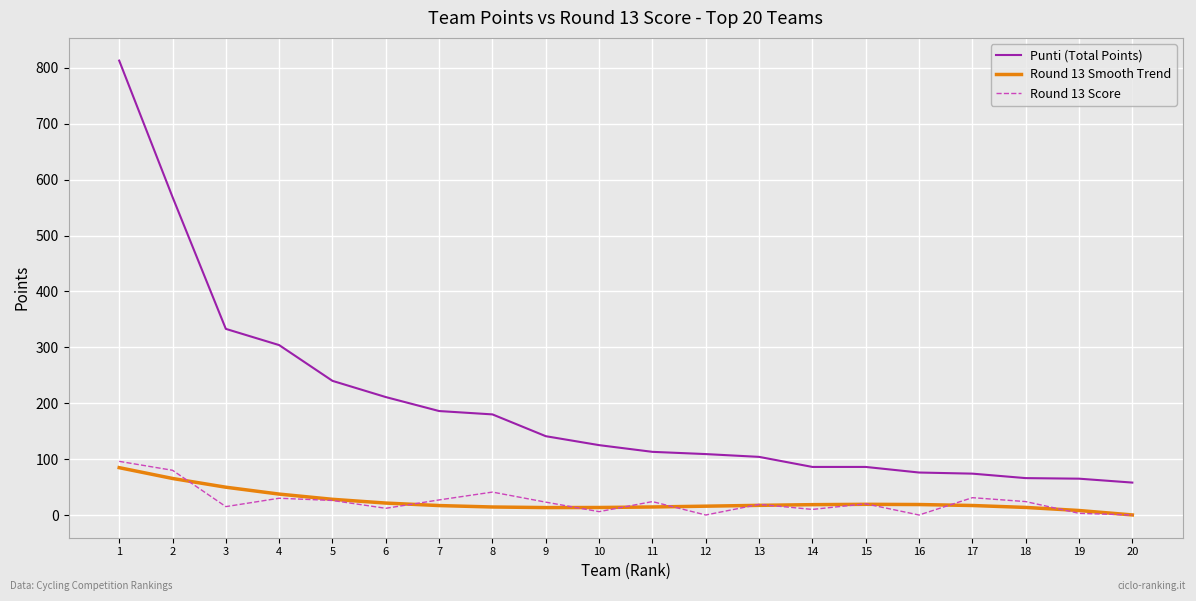

True or false: Round 13 Score and Punti (Total Points) cross at least once.

False